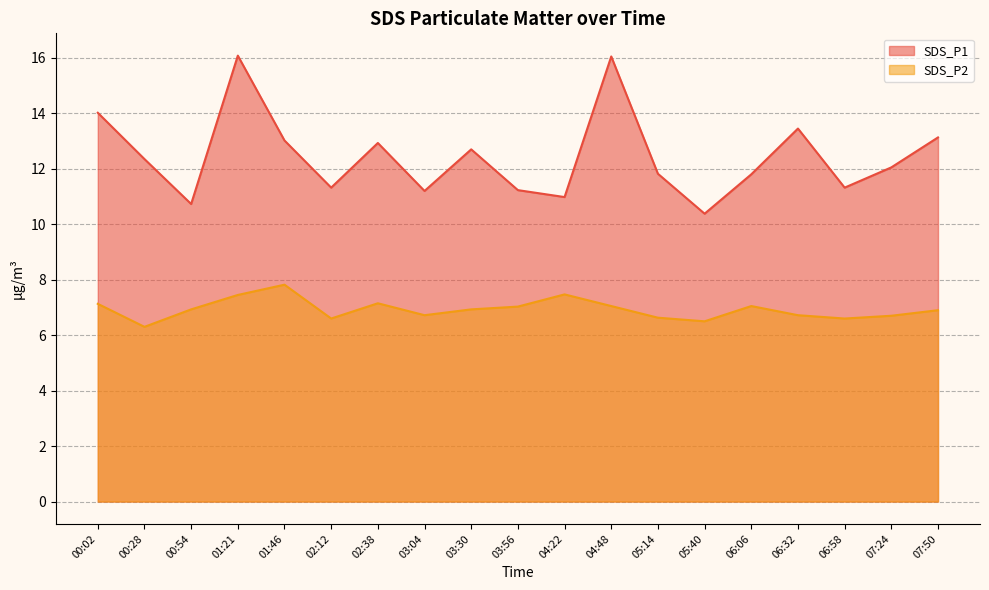

List the series in order of their overall mean, highest first.

SDS_P1, SDS_P2